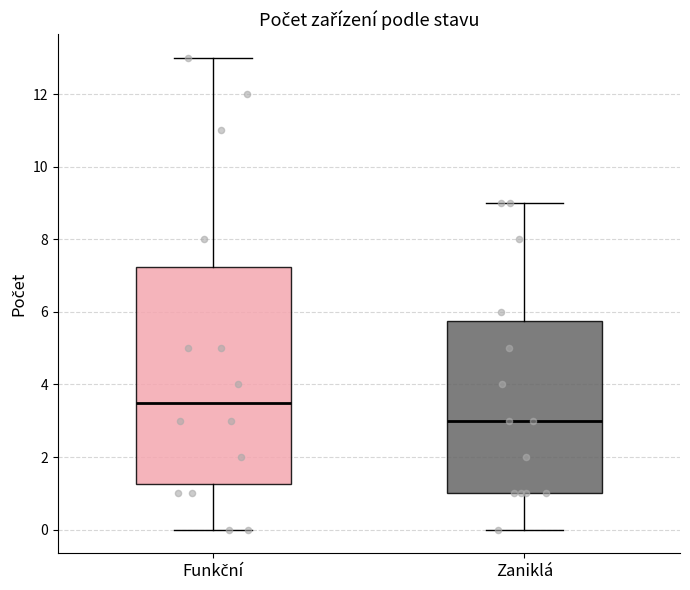

Where is the lower edge of the box for Funkční on the y-axis? The values are not printed on the chart, so give them approximately, as read against the axis.

1.2